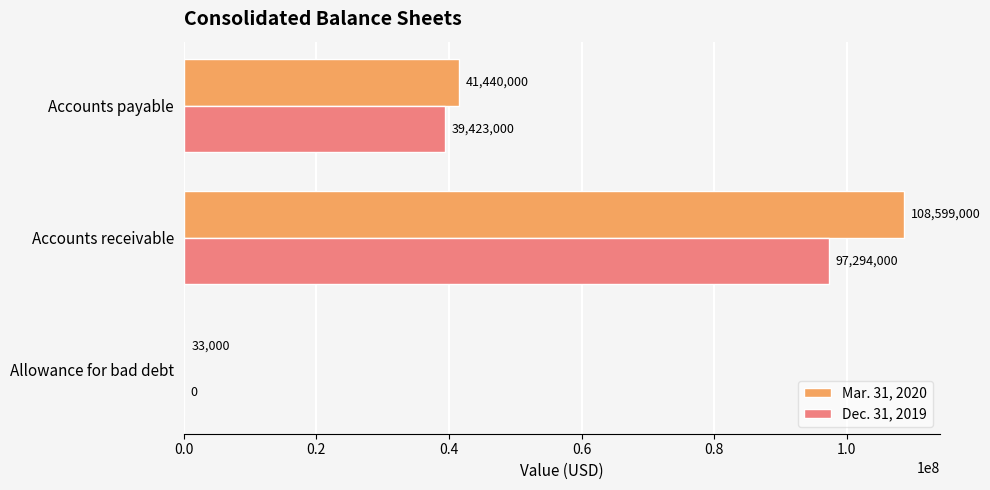

The Dec. 31, 2019 series shows 69903440 at Accounts payable. True or false?

False